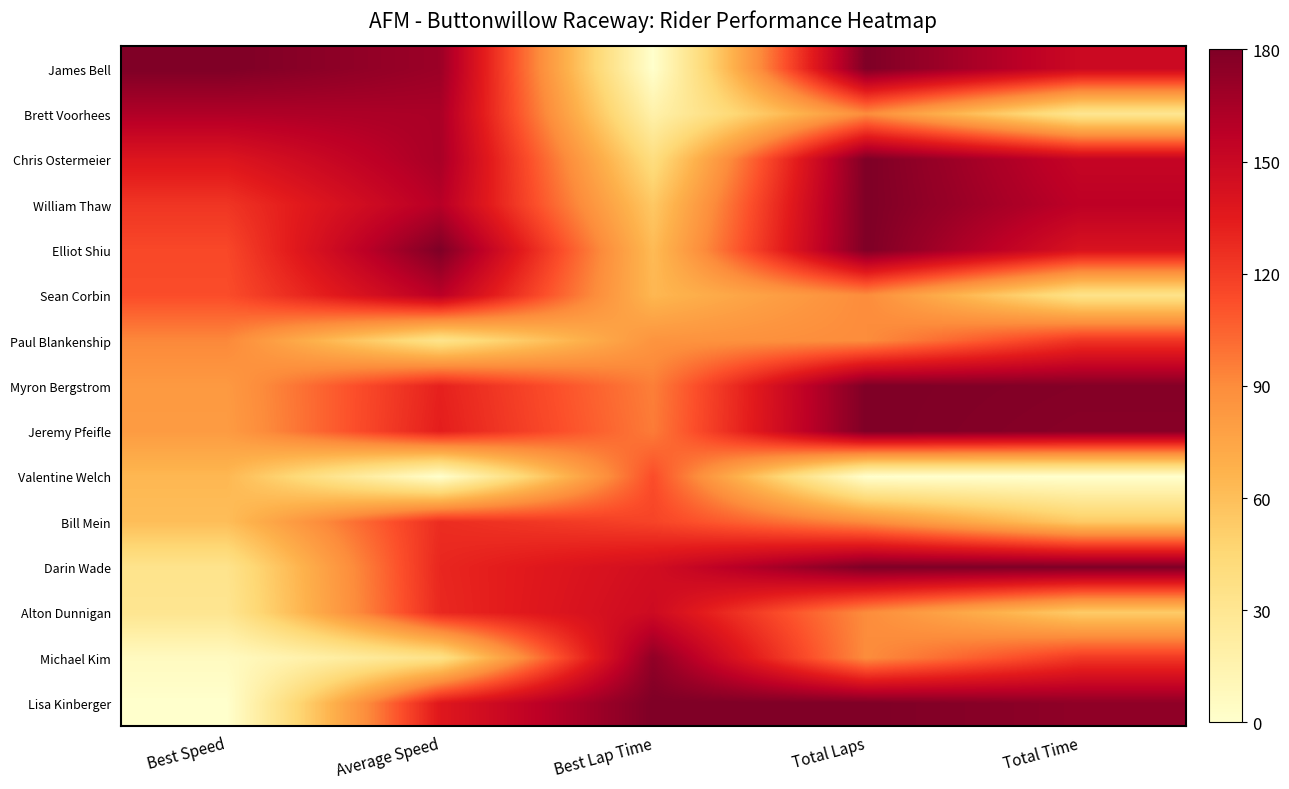

What is the spread (max minus min) of values at Total Time?

180.0